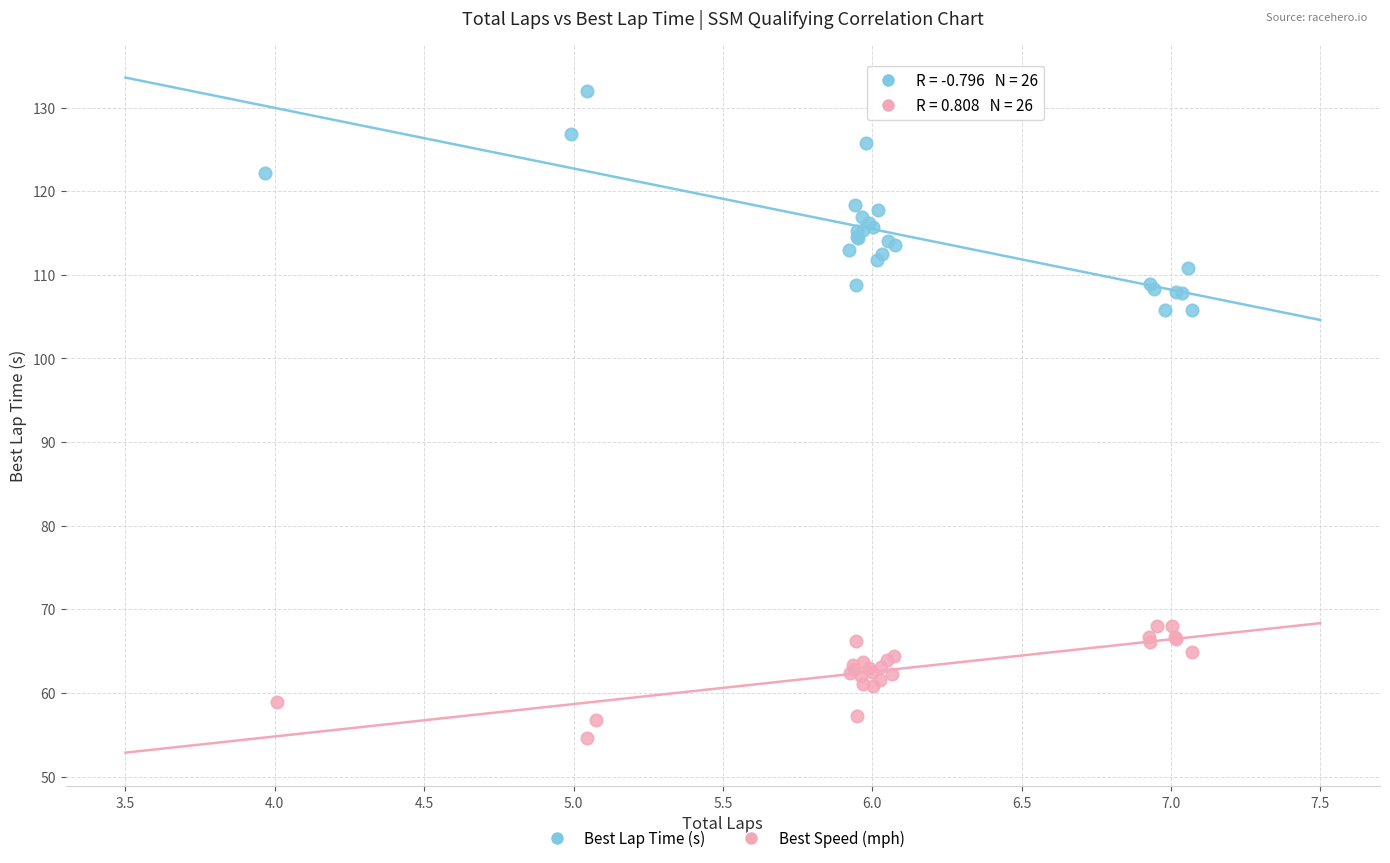

Which series has the largest Y range (max minus min)?

Best Lap Time (s)